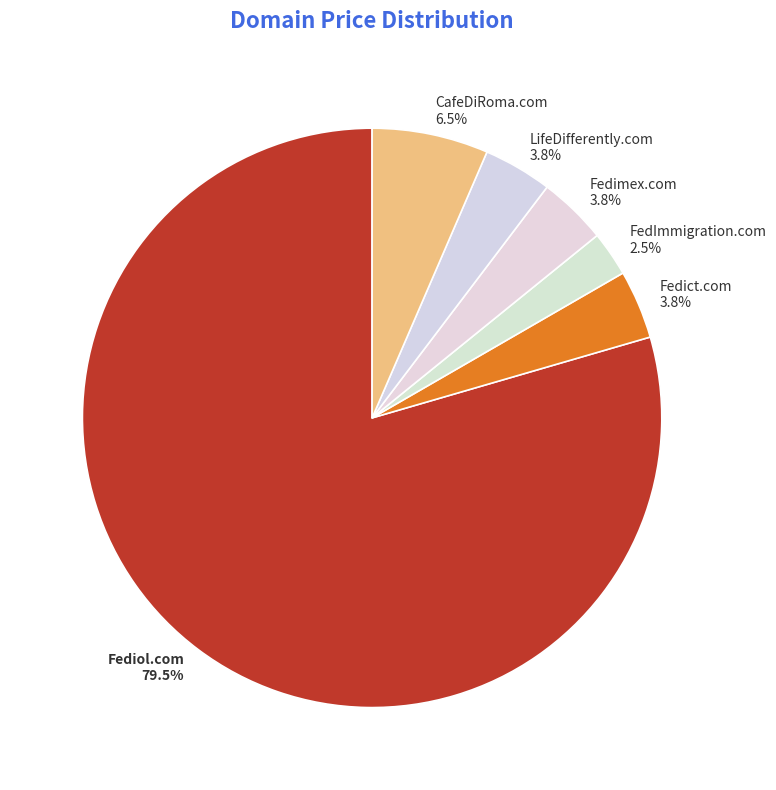

Does Fedict.com represent more than half of the total?

No